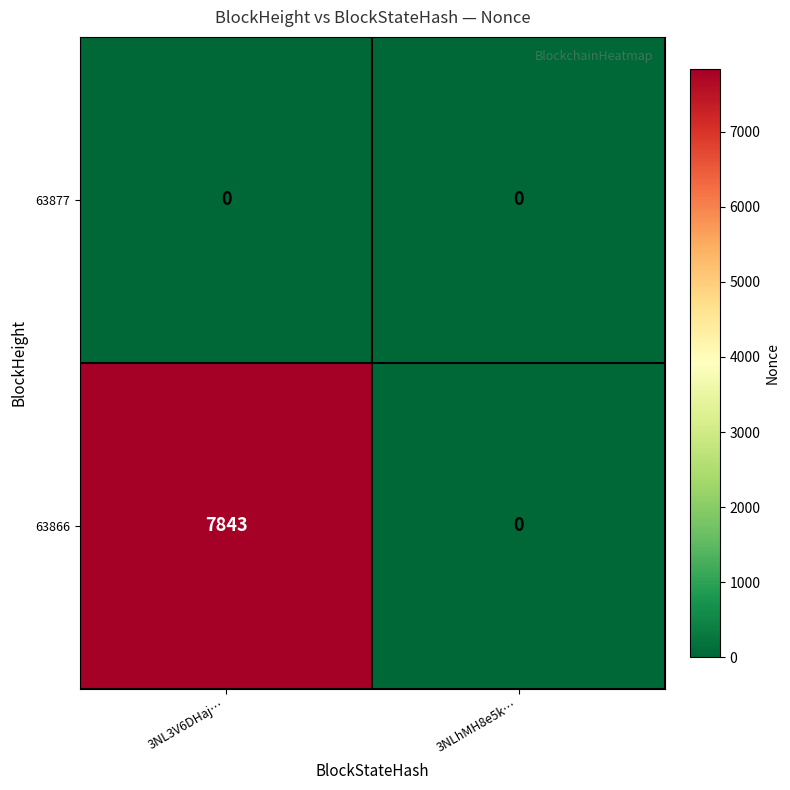

How many distinct data groups are displayed?

2